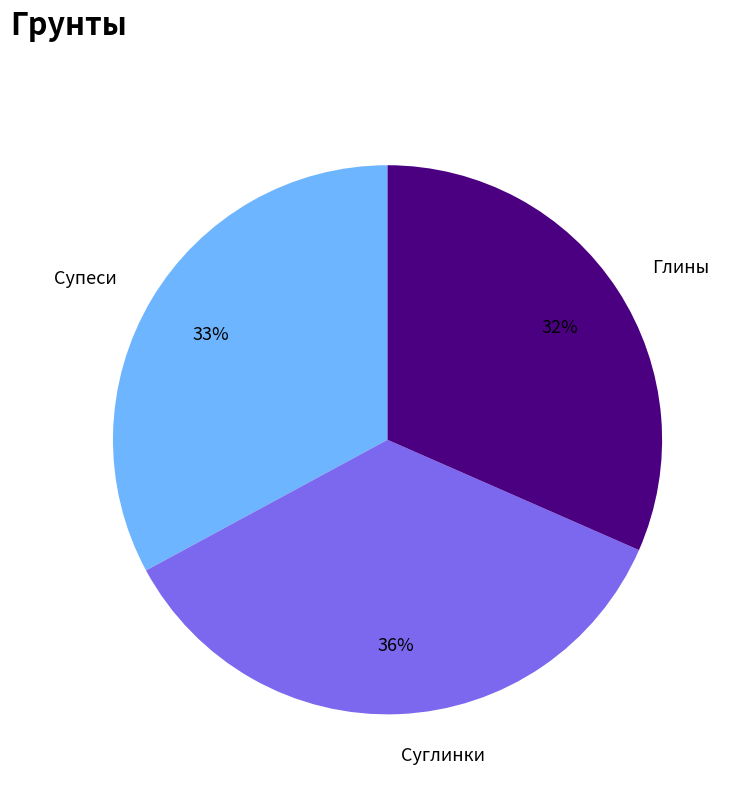

What is the smallest slice in the pie chart?

Глины